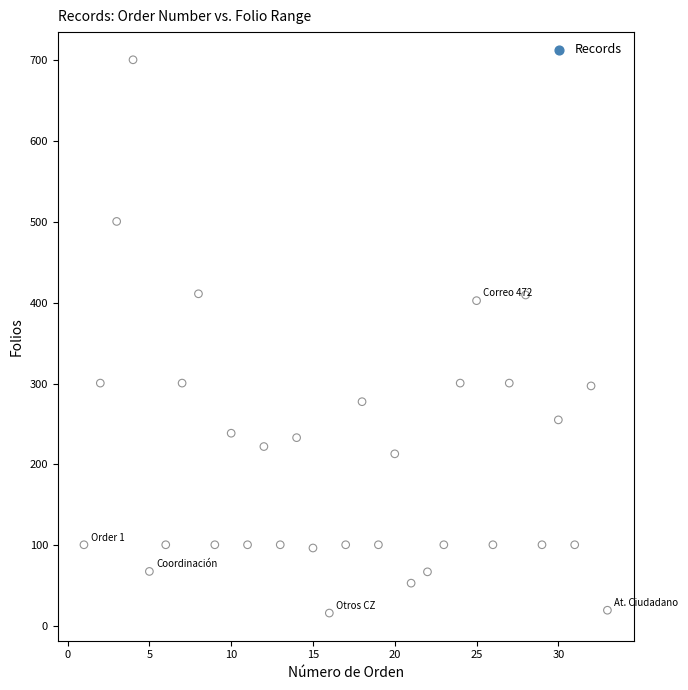

What is the range of Y values (max minus min)?

684.5